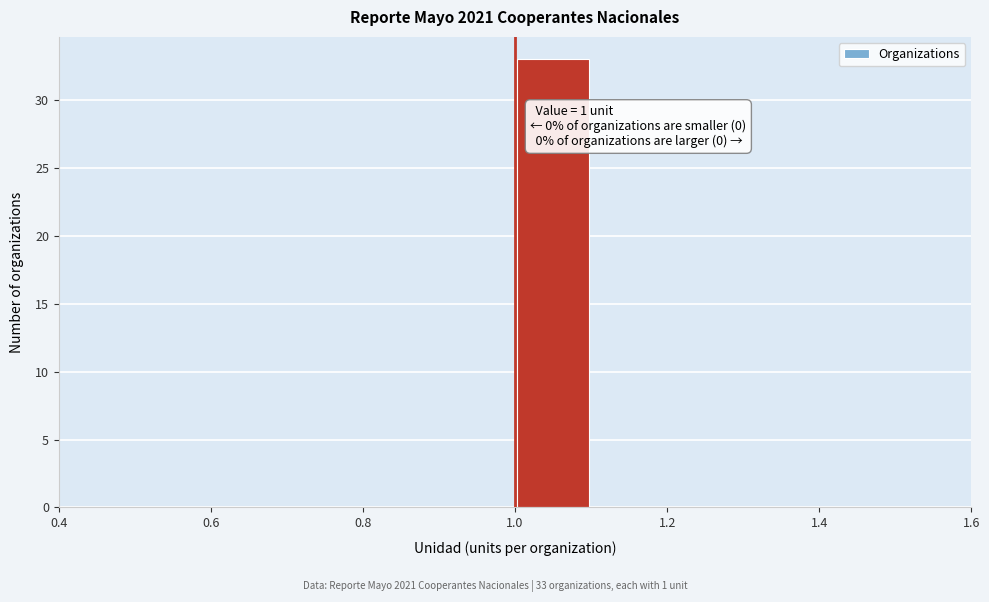

Which range on the x-axis has the tallest bar?

1.0 to 1.1